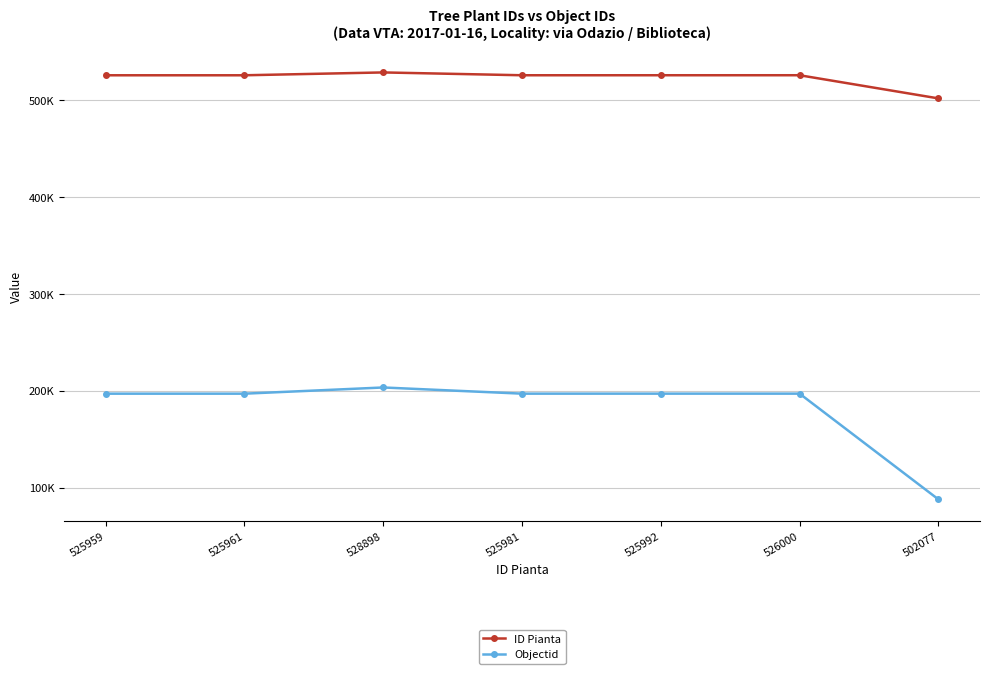

Is it true that Objectid equals 288081 at 525992?

False